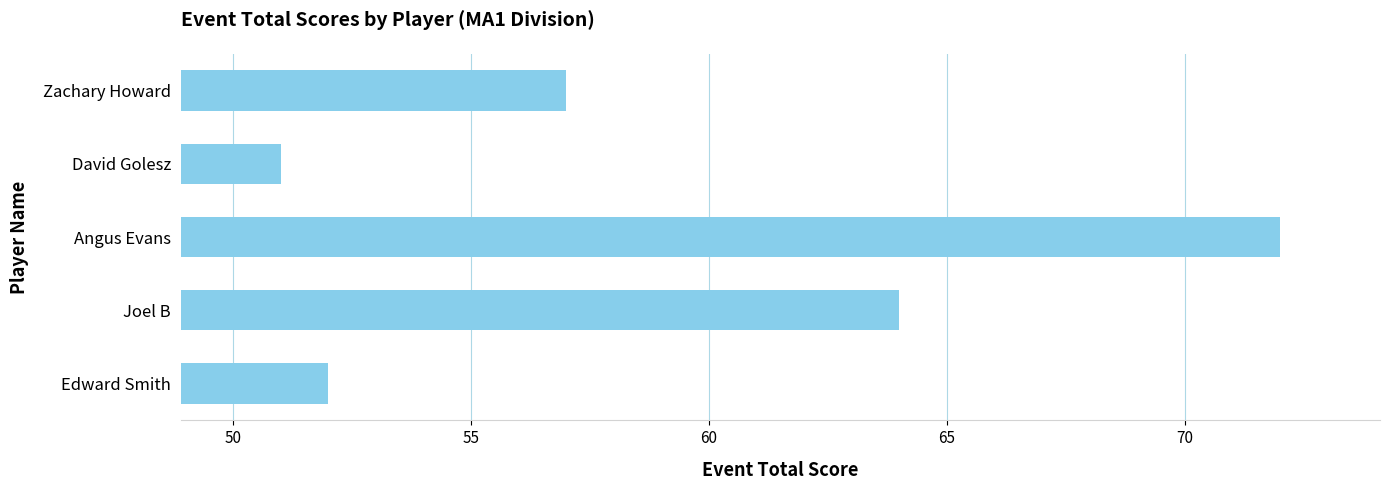

Which label corresponds to the largest value in the chart?

Angus Evans